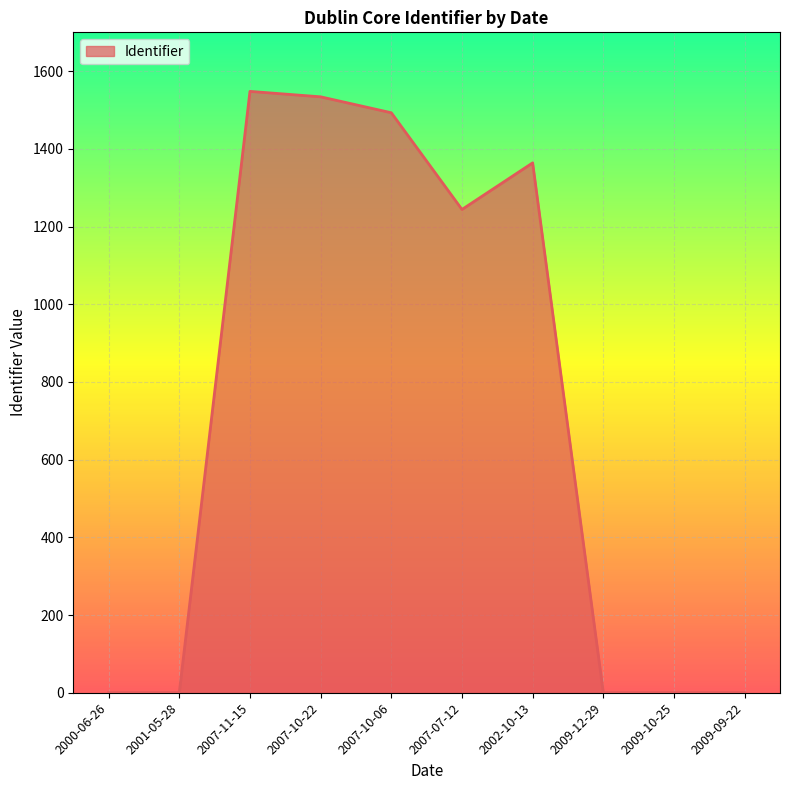

Which category has the highest value across all series?

2007-11-15